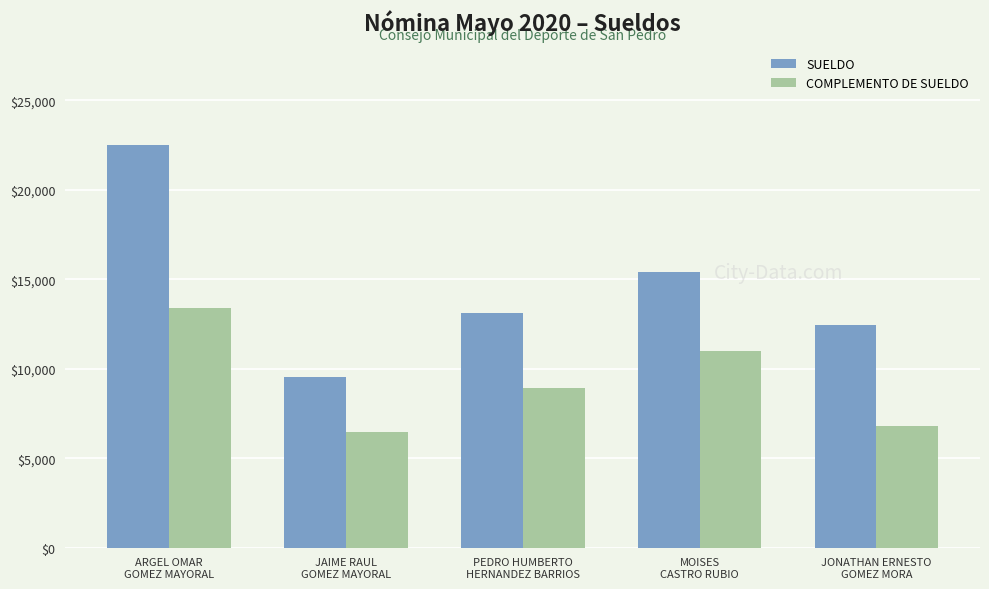

At which category is the sum across all series the highest?

ARGEL OMAR
GOMEZ MAYORAL